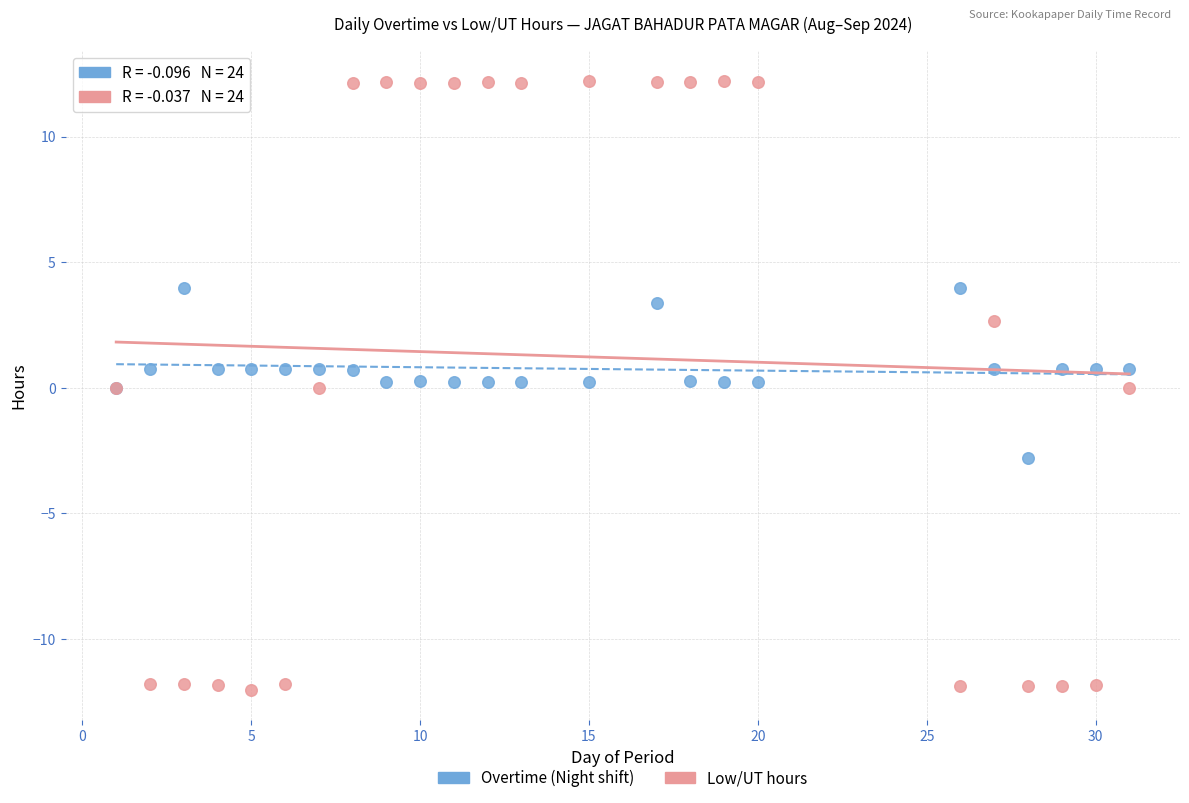

What is the X range (max minus min) for the scatter plot?

30.0